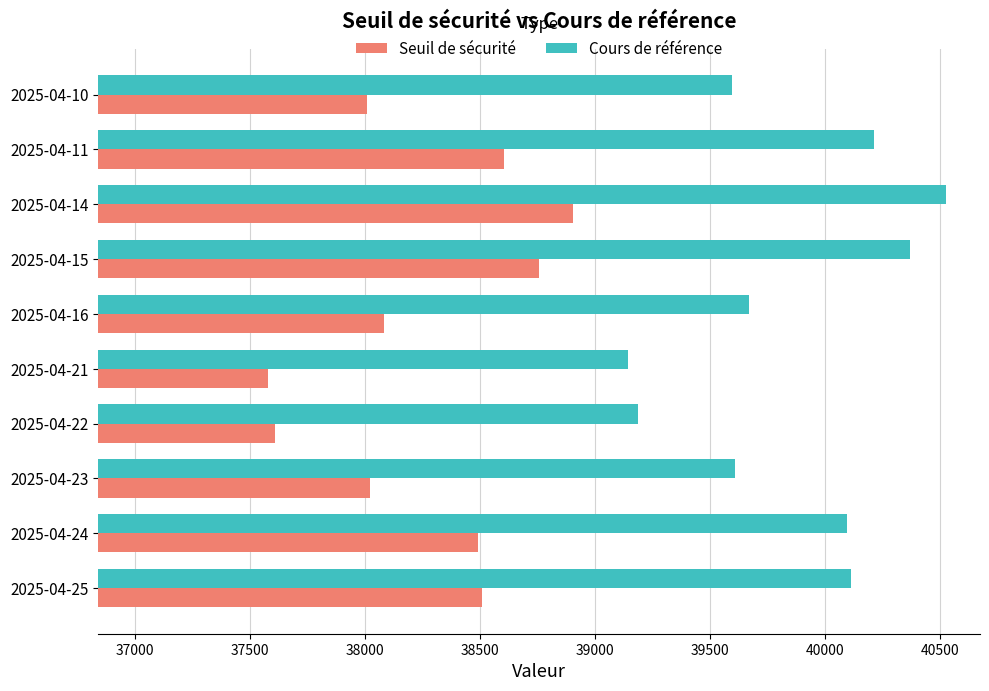

What is the sum of the Cours de référence values at 2025-04-24 and 2025-04-21?

79235.6